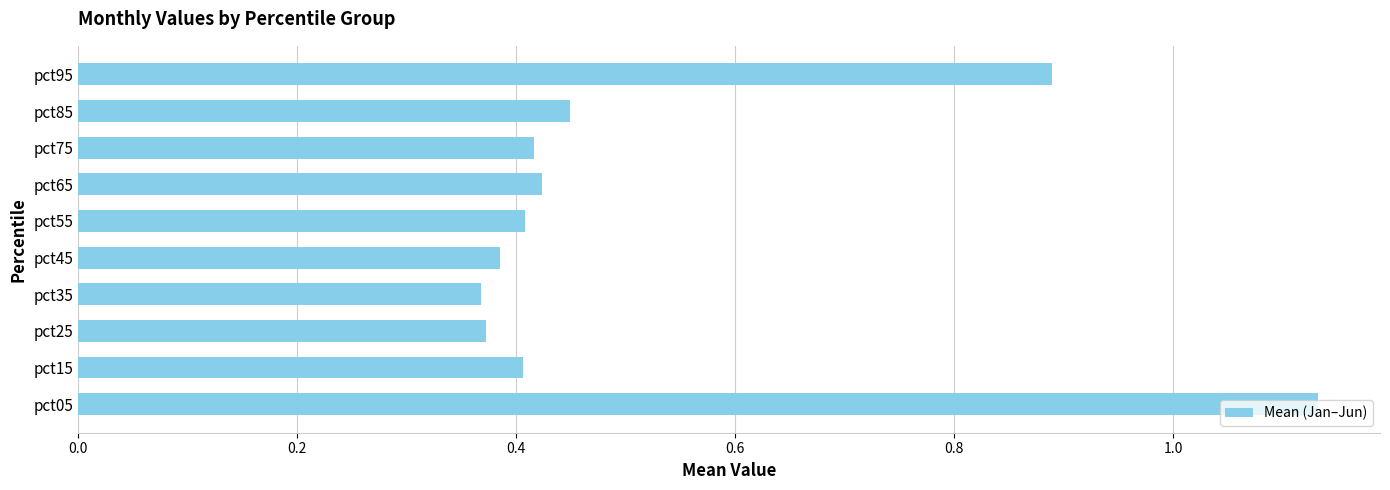

Count the values in the range 0 to 1.

9